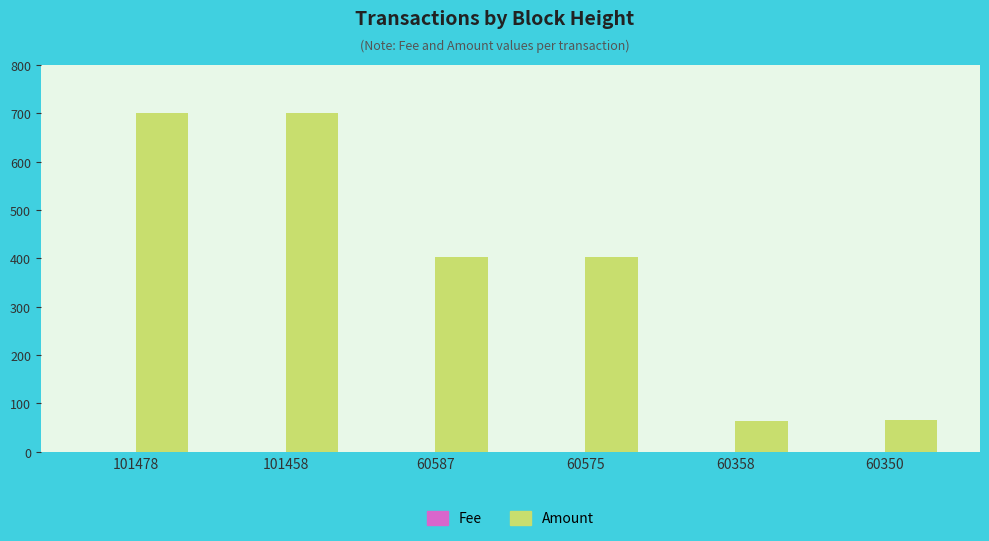

Are the bars grouped side by side (vs. stacked)?

Yes